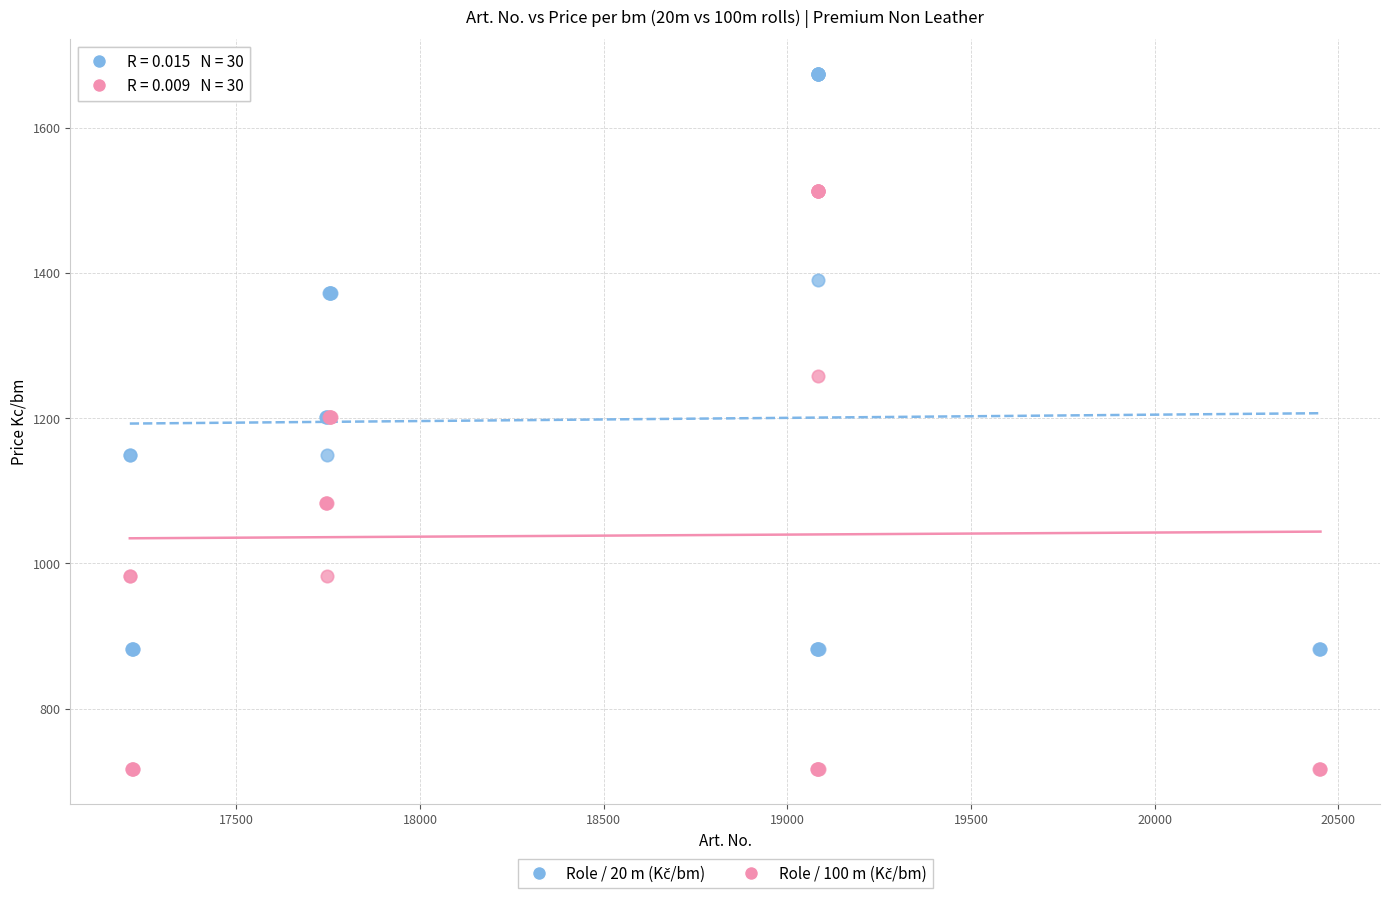

What is the X range (max minus min) for the scatter plot?

3241.0